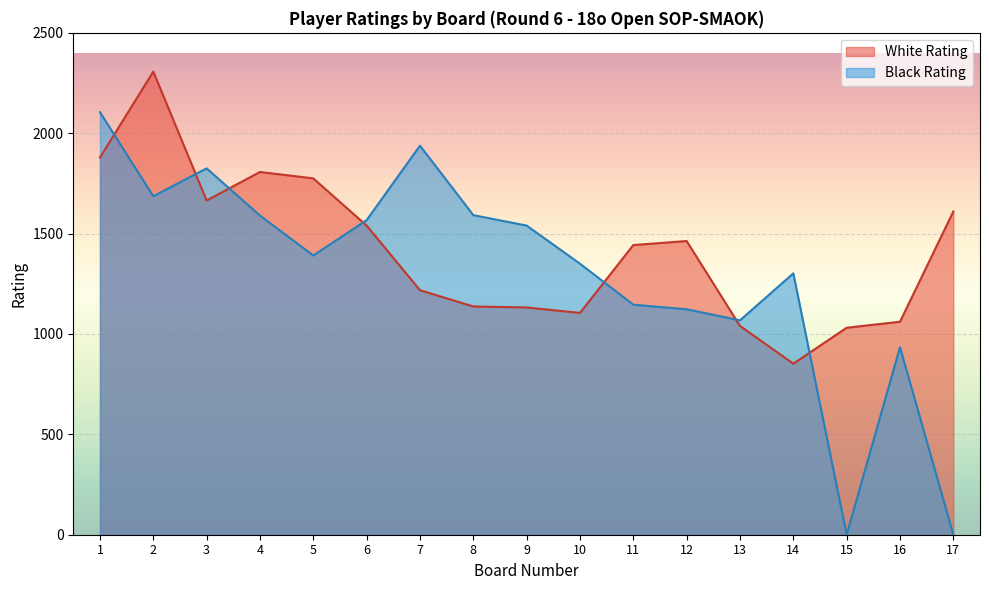

Which series changed the most between 4 and 5?

Black Rating